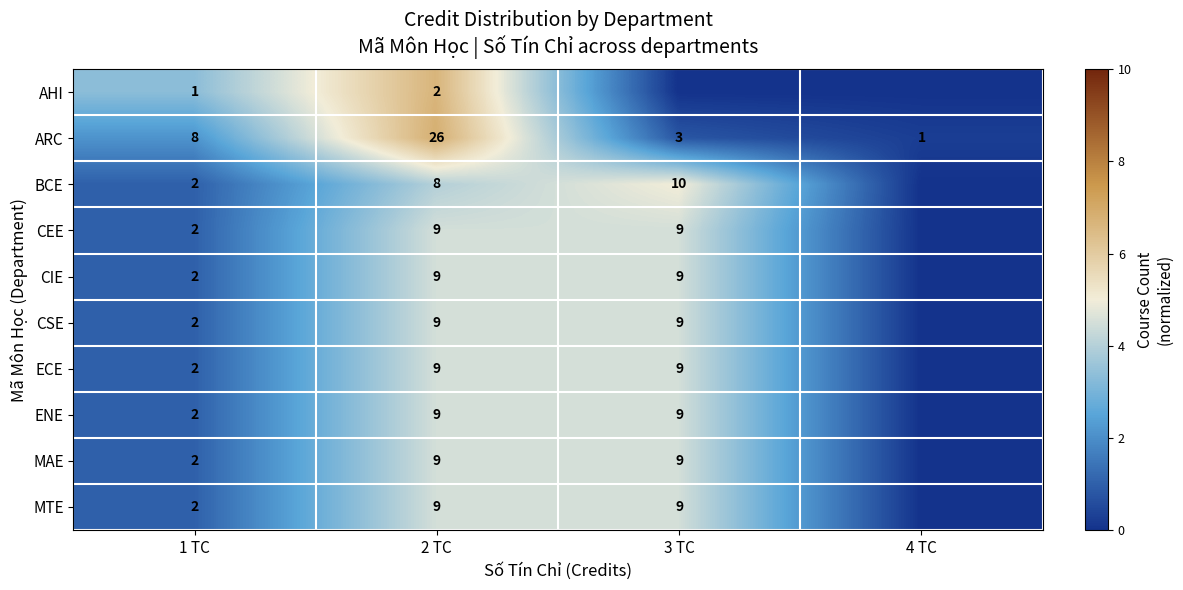

The value of CIE at 2 TC is 9. True or false?

True